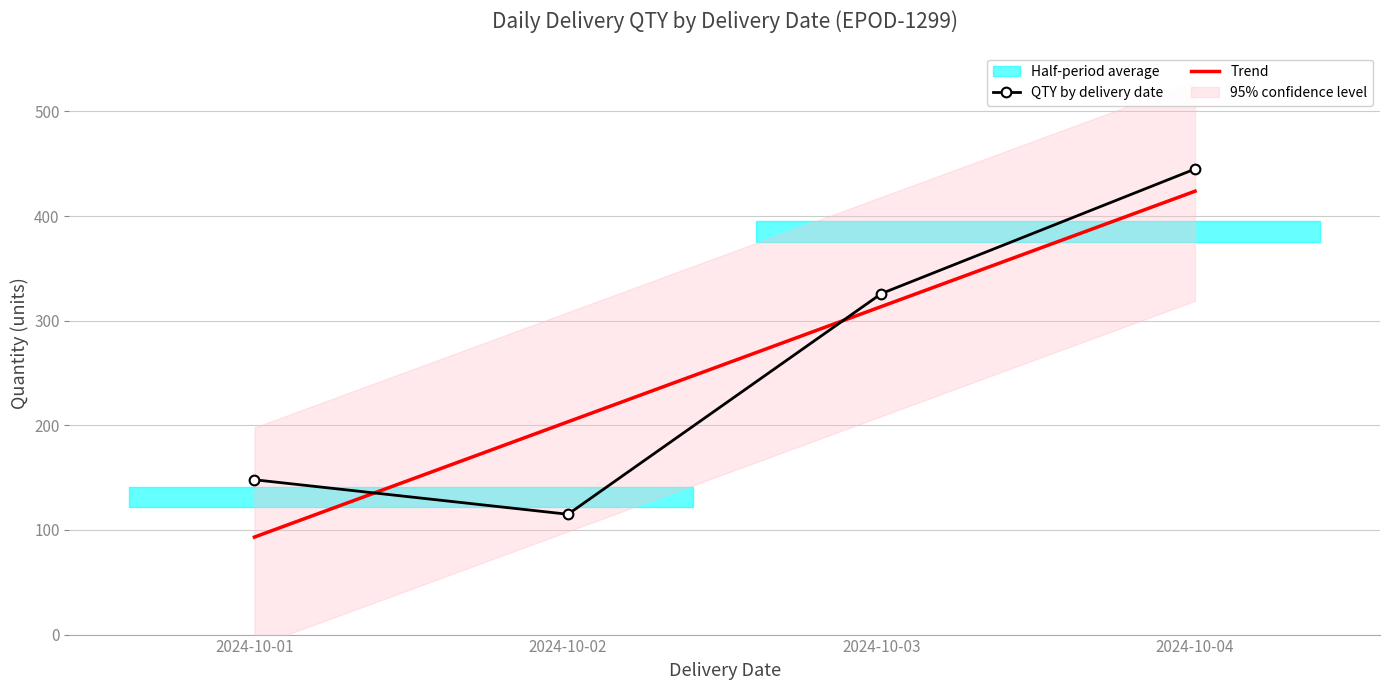

Between 2024-10-01 and 2024-10-04, which series saw the biggest shift?

Trend